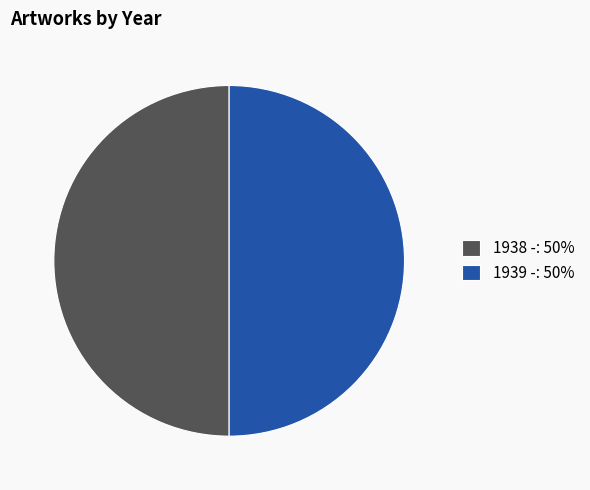

What is the ratio of the value at 1939 -: 50% to the value at 1938 -: 50%?

1.0